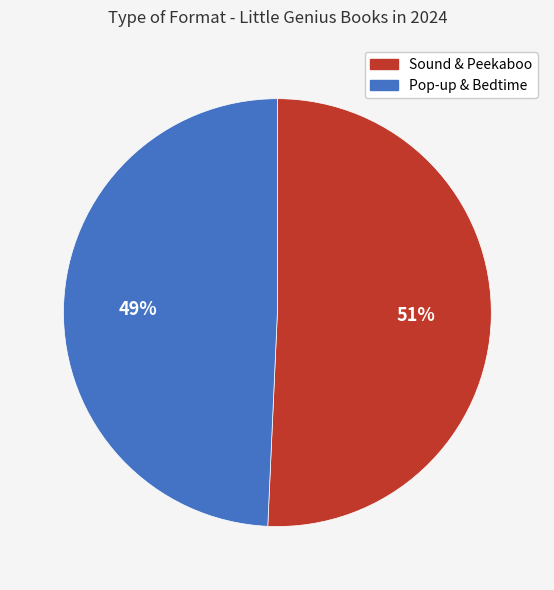

Is there a majority slice in this chart?

Yes